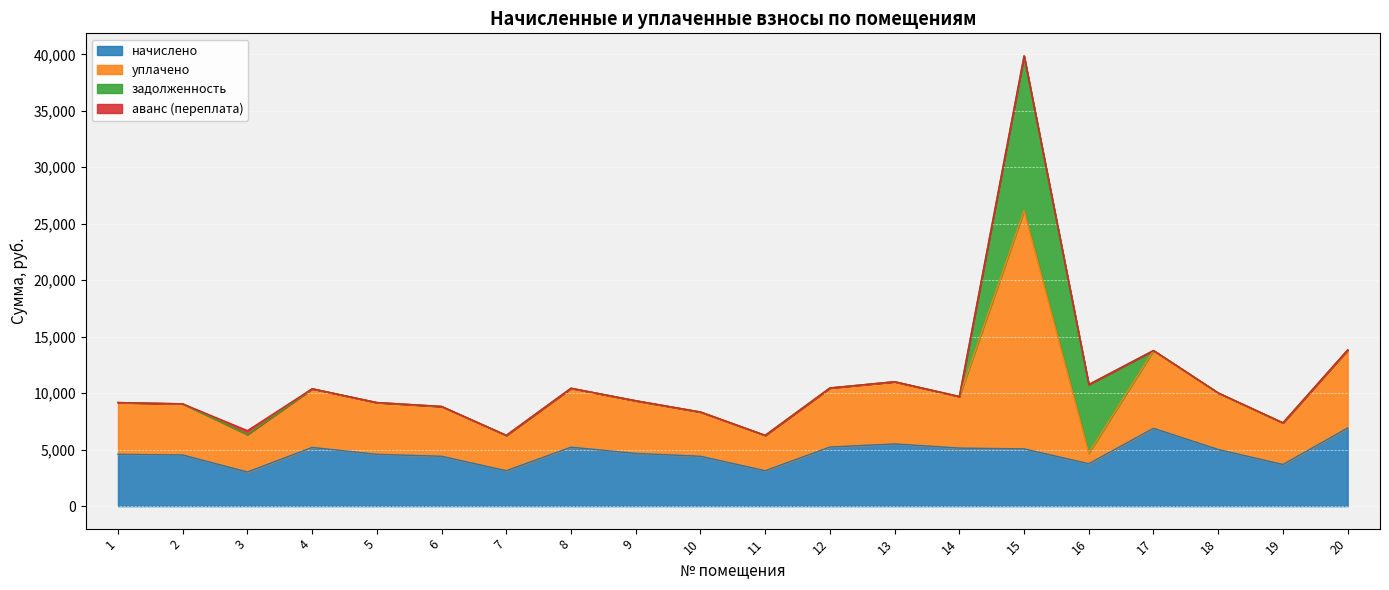

True or false: уплачено has more than 0 points higher than both neighbors.

True